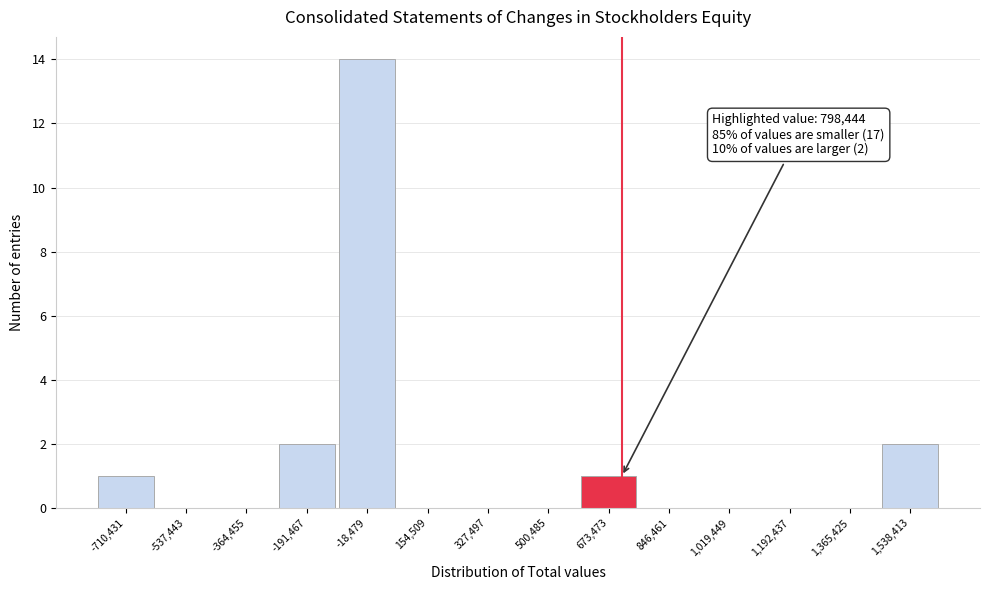

Reading left to right, what are all the values shown in this chart?

-710,431=1	-537,443=0	-364,455=0	-191,467=2	-18,479=14	154,509=0	327,497=0	500,485=0	673,473=1	846,461=0	1,019,449=0	1,192,437=0	1,365,425=0	1,538,413=2